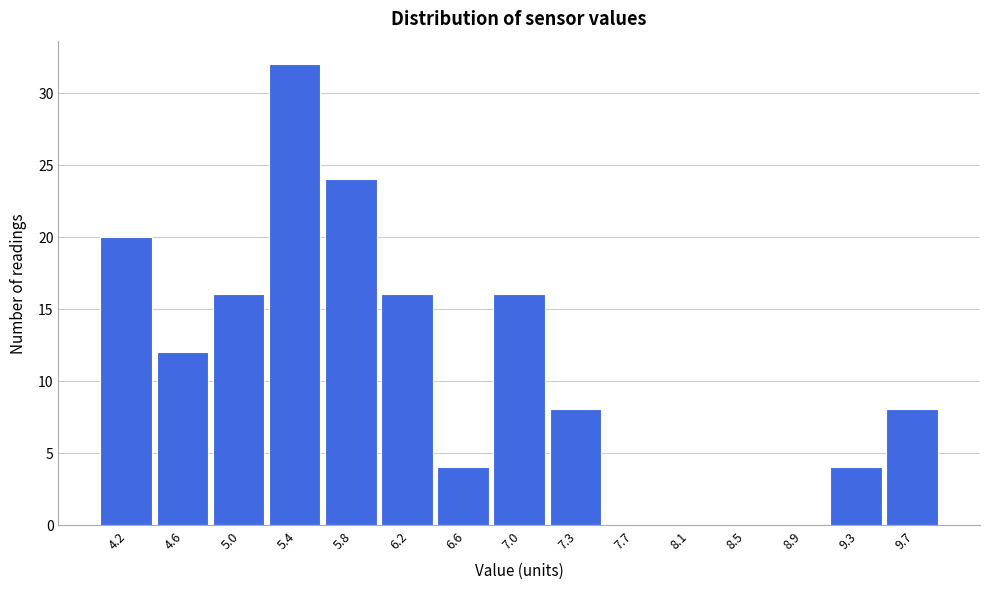

Reading left to right, what are all the values shown in this chart?

4.2=20	4.6=12	5.0=16	5.4=32	5.8=24	6.2=16	6.6=4	7.0=16	7.3=8	7.7=0	8.1=0	8.5=0	8.9=0	9.3=4	9.7=8